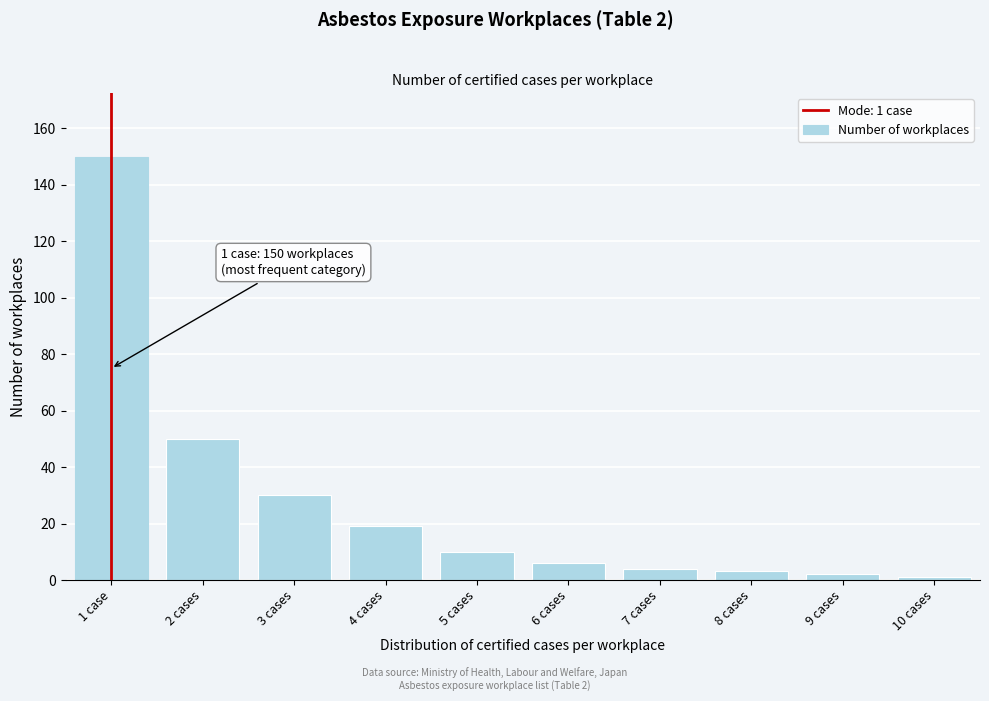

Reading right to left, what are all the values shown in this chart?

10 cases=1	9 cases=2	8 cases=3	7 cases=4	6 cases=6	5 cases=10	4 cases=19	3 cases=30	2 cases=50	1 case=150